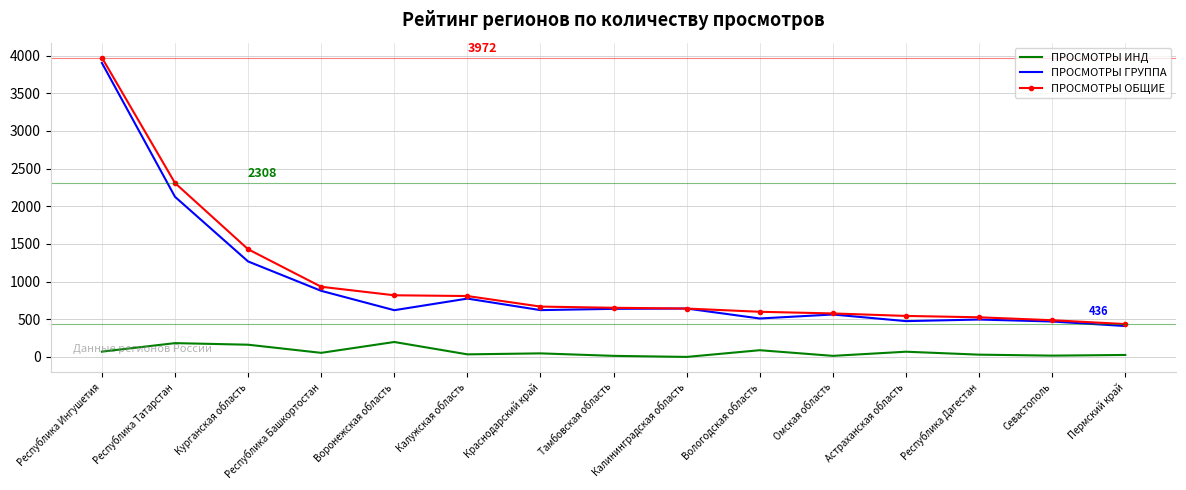

True or false: ПРОСМОТРЫ ИНД has a value of 34 at Калужская область.

True